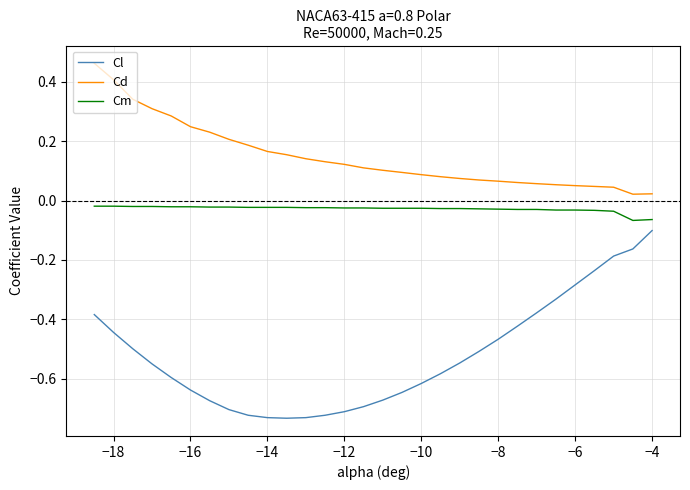

How many lines are shown in the chart?

3